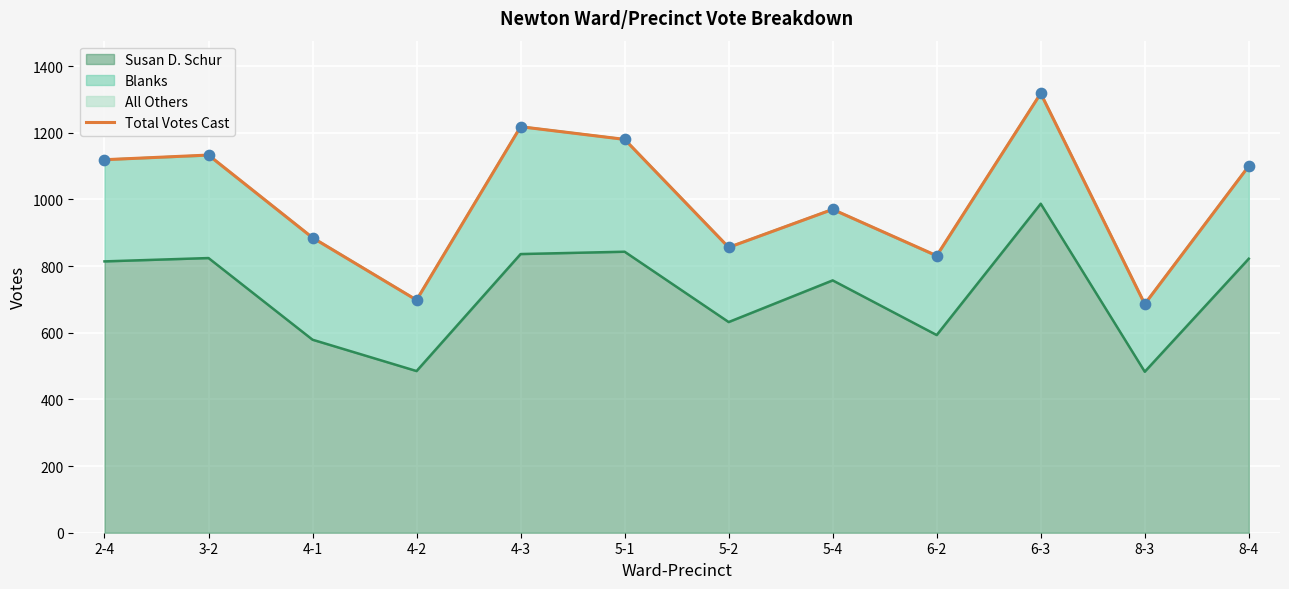

What is the change in value from 5-1 to 5-2?

-324